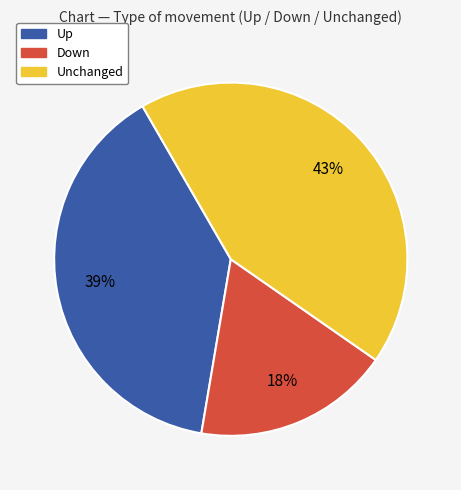

Is there a majority slice in this chart?

No